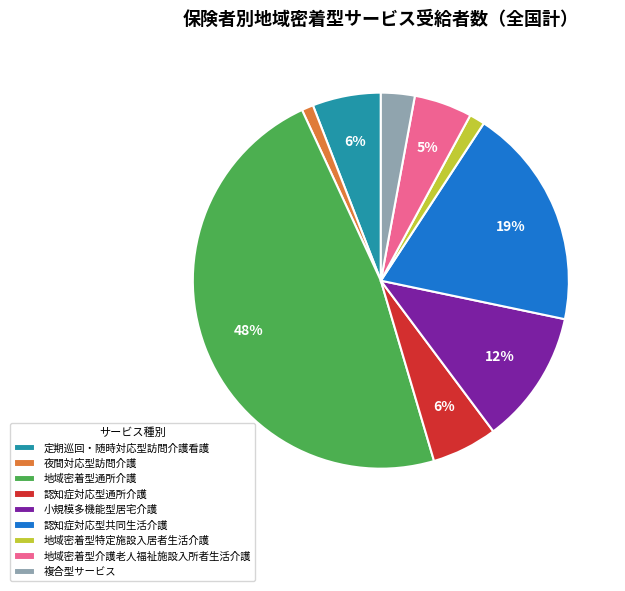

How many slices are in this pie chart?

9